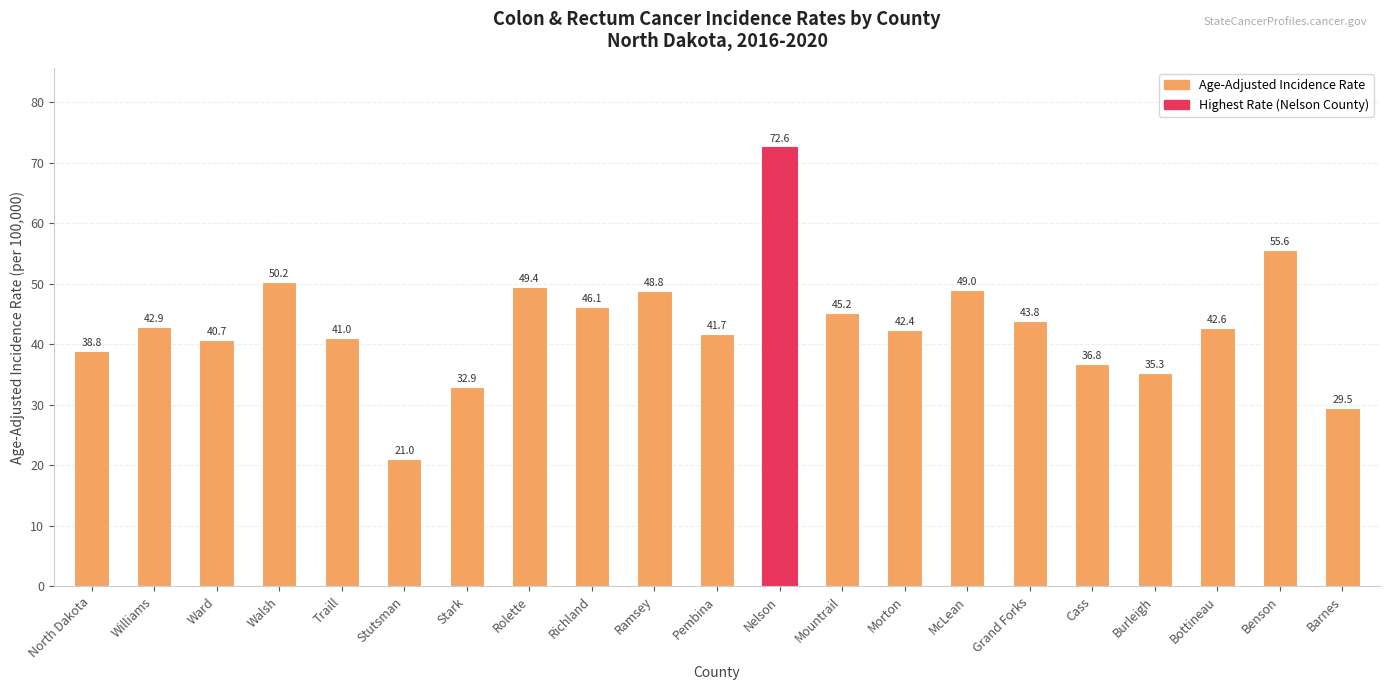

Which has a higher value, Nelson or Morton?

Nelson